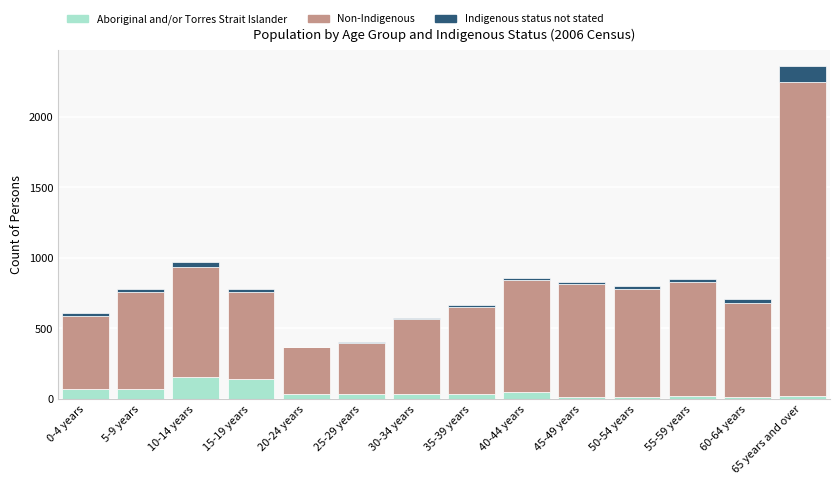

What is the highest value of the Aboriginal and/or Torres Strait Islander series?

157